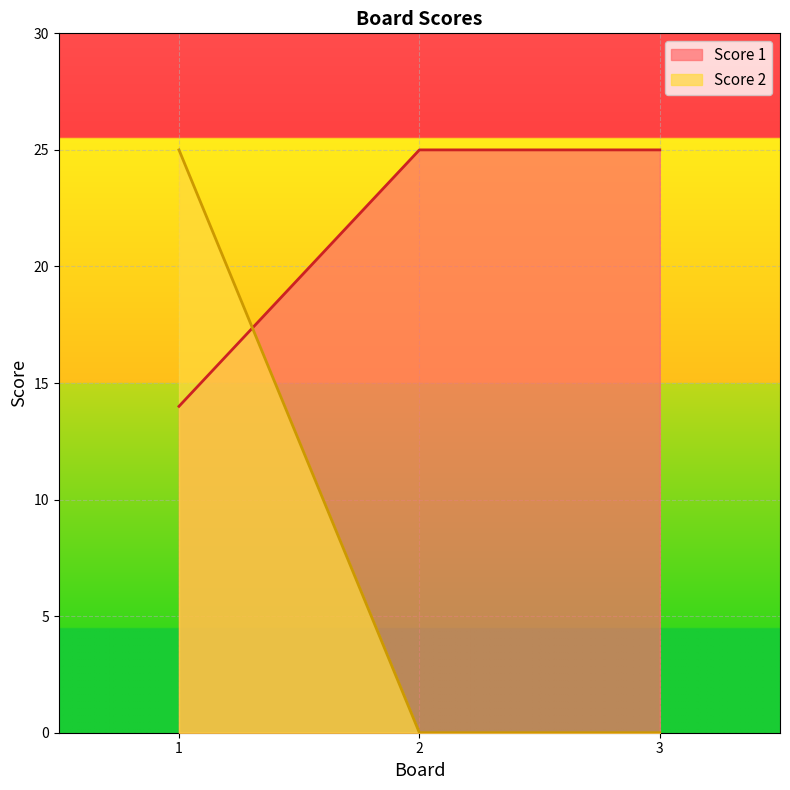

What is the total value across all series at 3?

25